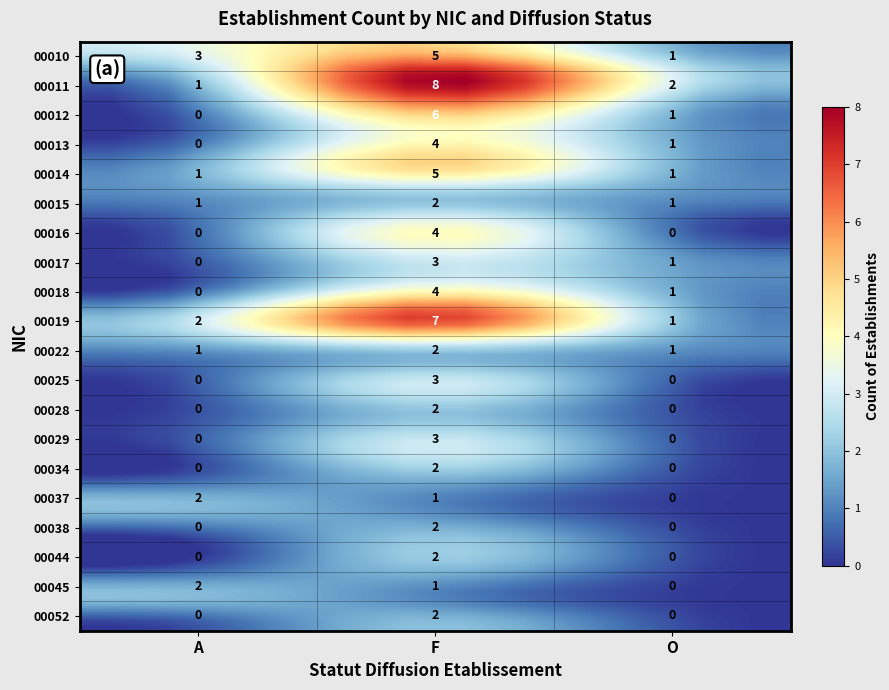

Rank the categories by 00017 value from highest to lowest.

F, O, A